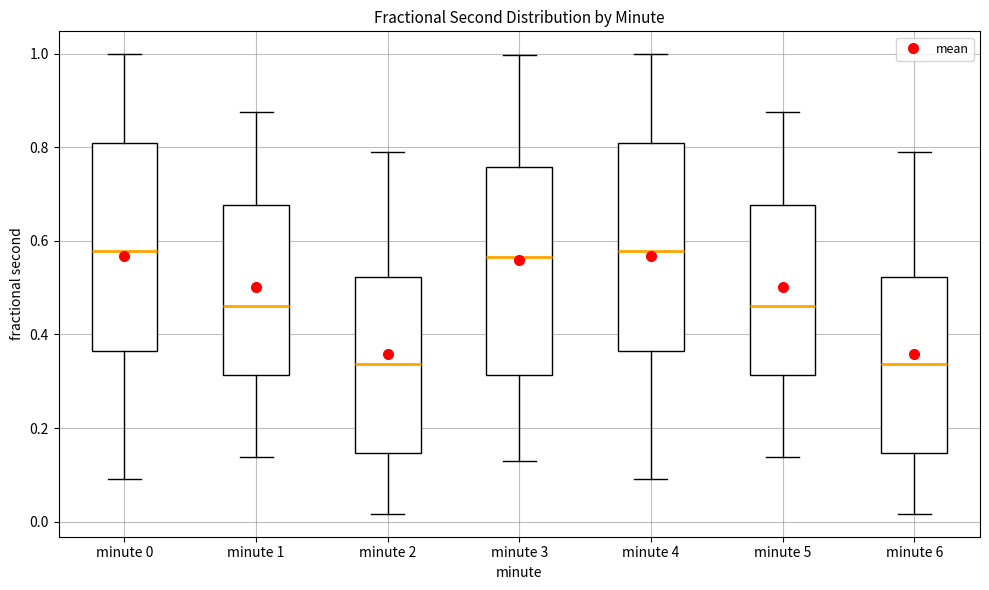

Reading left to right, transcribe this box plot: for each box, give where its median line is, the range the box spans, and where its two whiskers end, as read against the y-axis. The values are not printed on the chart, so give them approximately, as read against the axis.

minute 0: median 0.58, box 0.36 to 0.80, whiskers 0.10 to 1.00
minute 1: median 0.46, box 0.32 to 0.68, whiskers 0.14 to 0.88
minute 2: median 0.34, box 0.14 to 0.52, whiskers 0.02 to 0.78
minute 3: median 0.56, box 0.32 to 0.76, whiskers 0.12 to 1.00
minute 4: median 0.58, box 0.36 to 0.80, whiskers 0.10 to 1.00
minute 5: median 0.46, box 0.32 to 0.68, whiskers 0.14 to 0.88
minute 6: median 0.34, box 0.14 to 0.52, whiskers 0.02 to 0.78